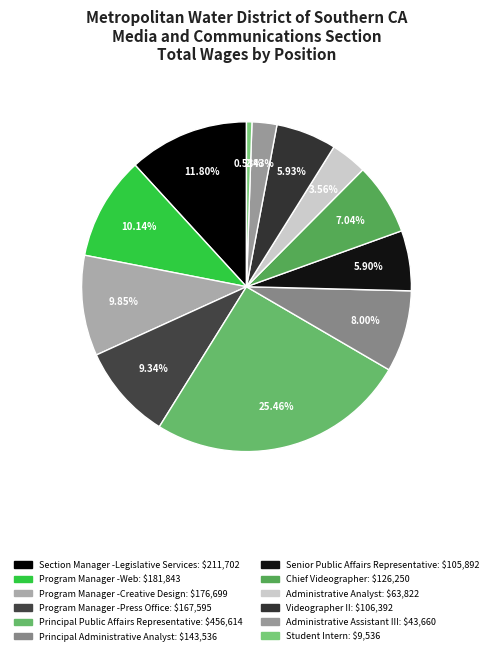

What percentage is NOT represented by Program Manager -Web?

89.9%